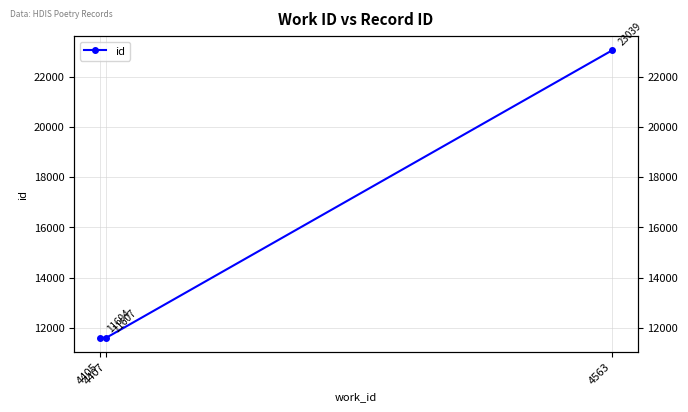

The chart shows a value of 11607 at 4407. True or false?

True